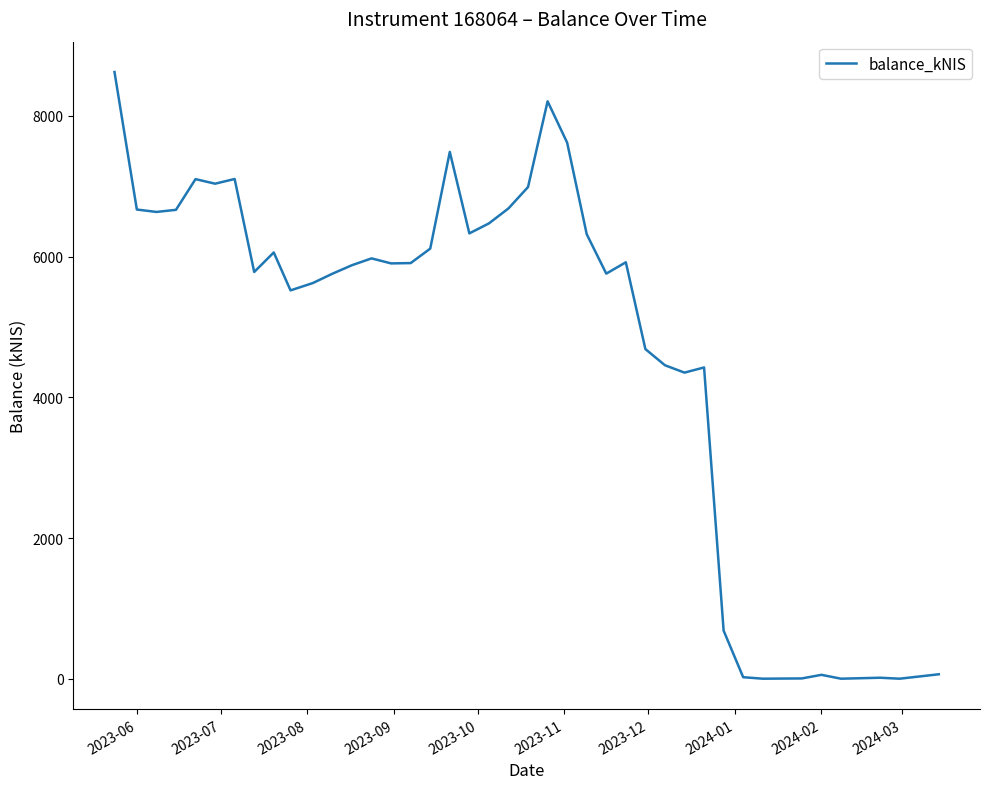

What is the greatest value displayed?

8625.0